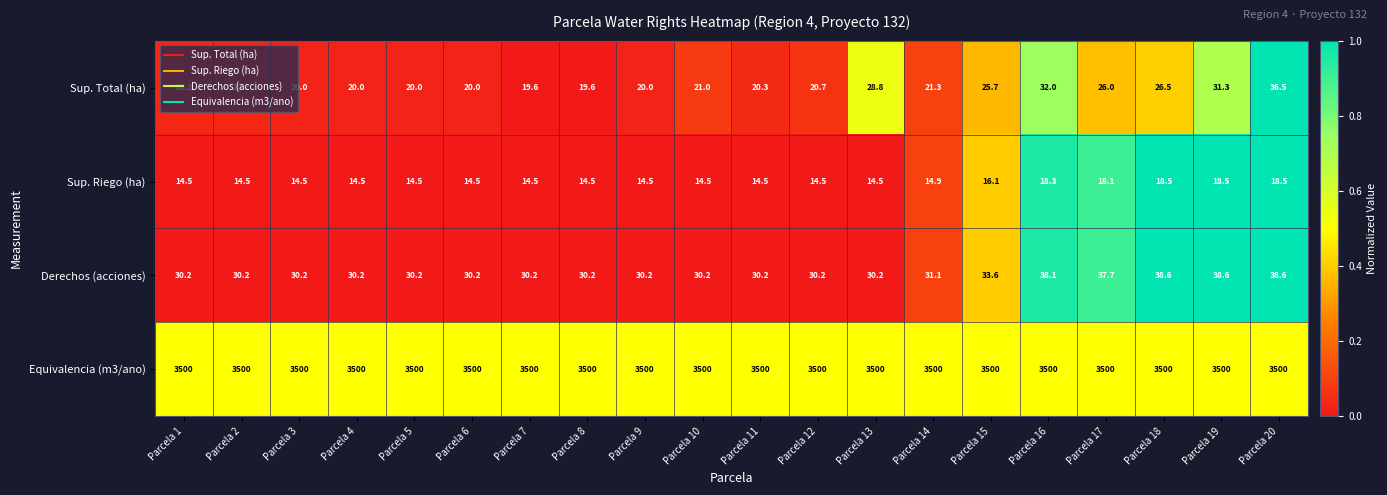

What is the difference between the highest and lowest values at Parcela 8?

3485.5